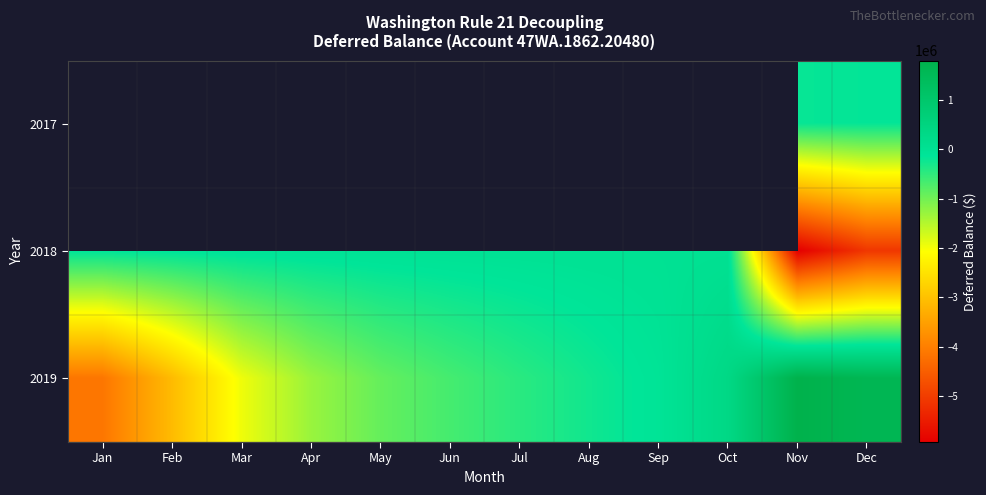

Is the value of 2019 at Aug greater than the value of 2018 at Nov?

Yes